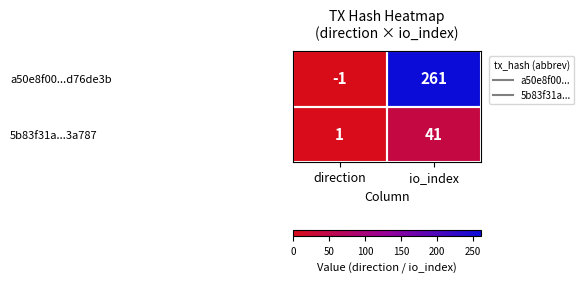

True or false: a50e8f00...d76de3b has a value of 372 at io_index.

False